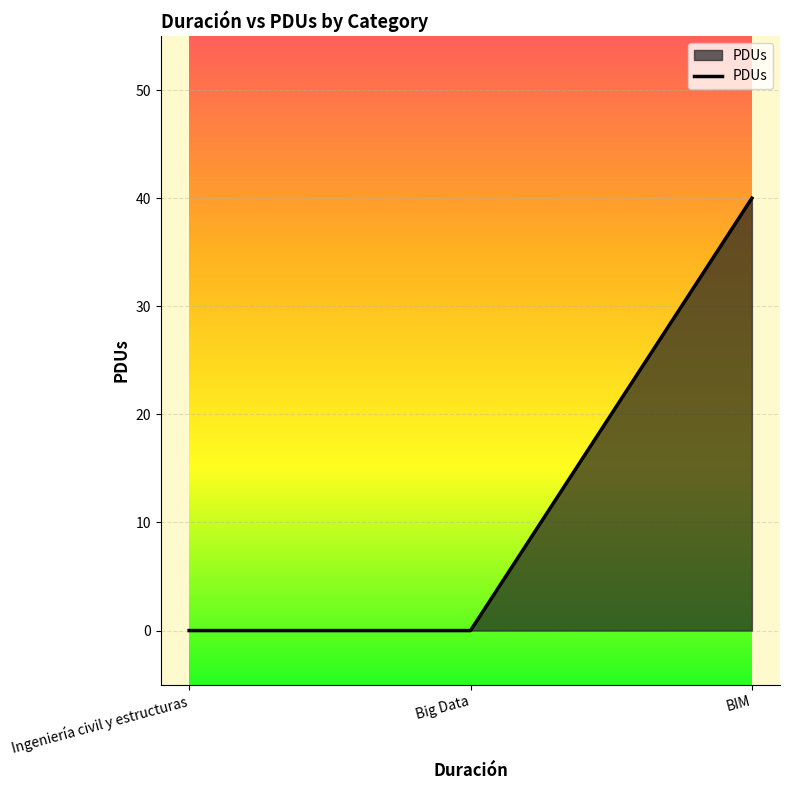

What is the maximum value shown in the chart?

40